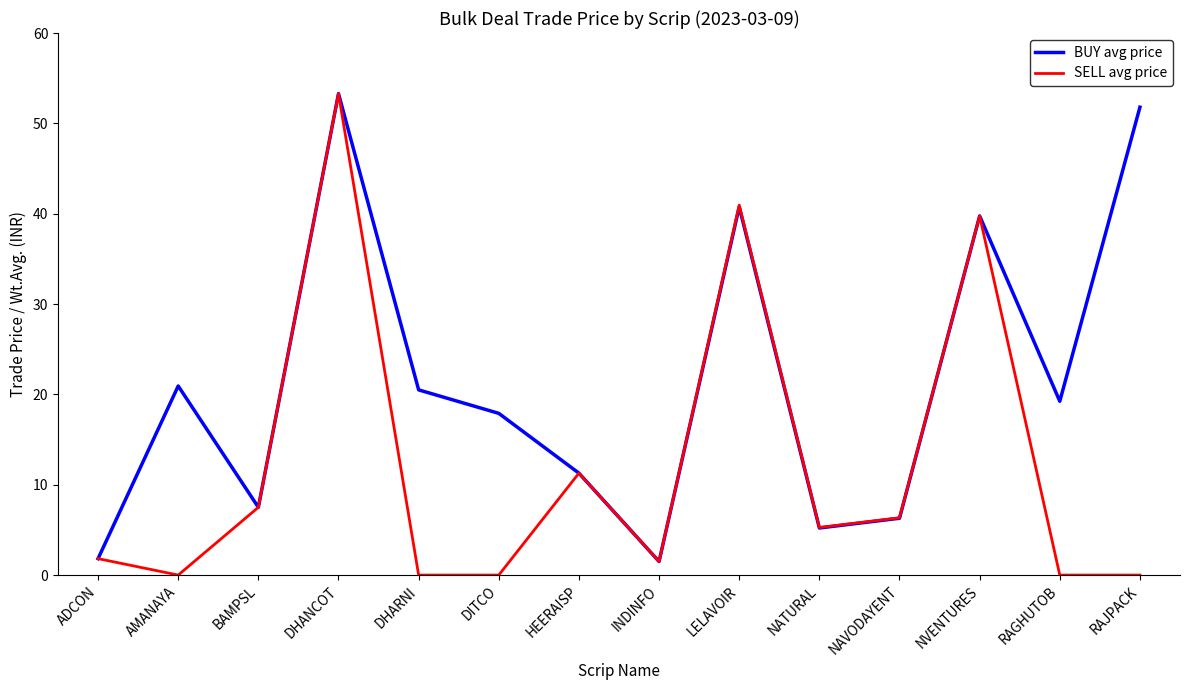

True or false: SELL avg price has a value of 23.6 at DITCO.

False